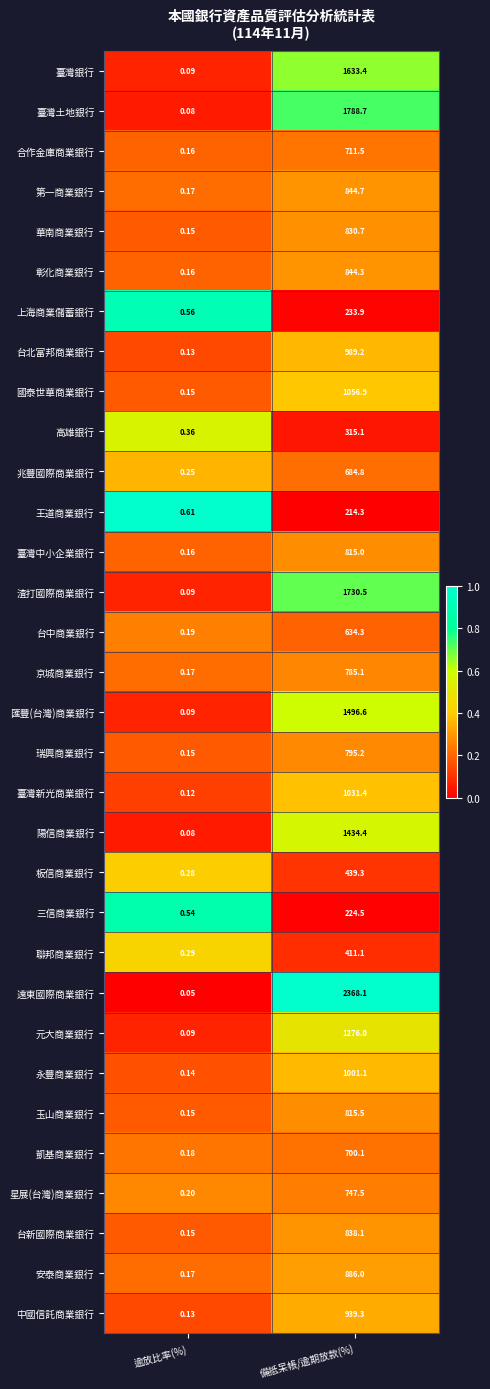

Which series has the largest total across all categories?

遠東國際商業銀行